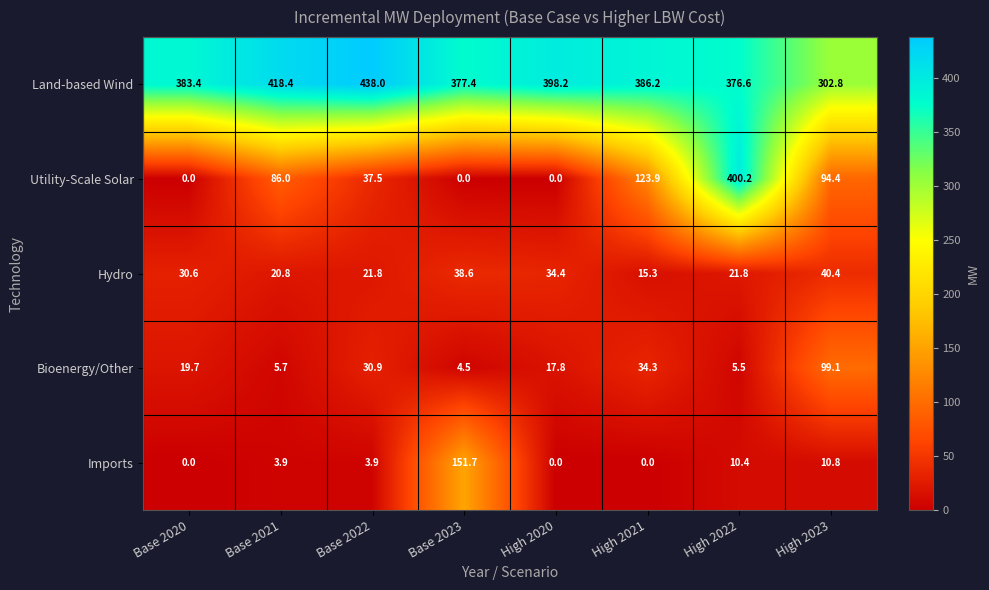

What is the difference between the Utility-Scale Solar values at High 2021 and Base 2020?

123.9